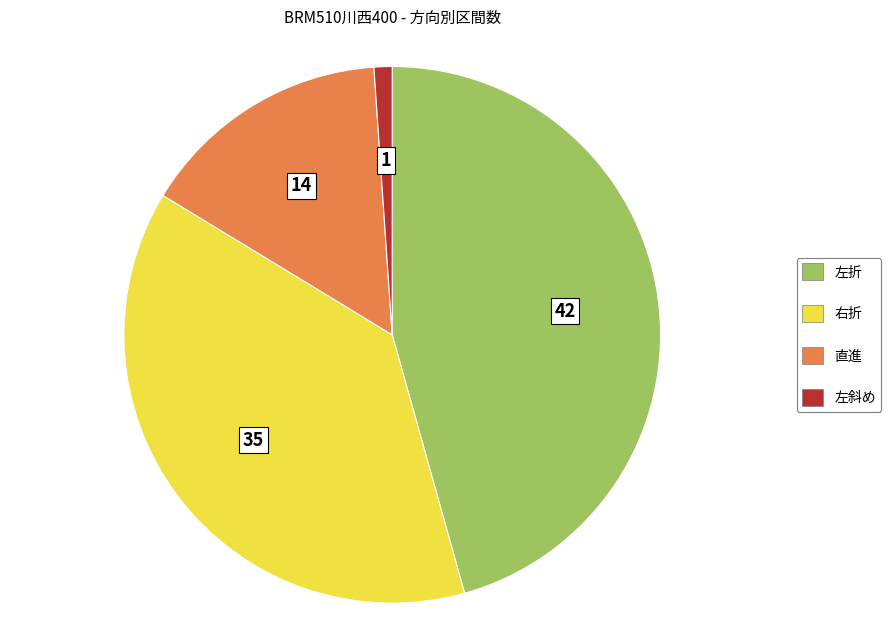

Combined, do 左折 and 左斜め account for over 50%?

No